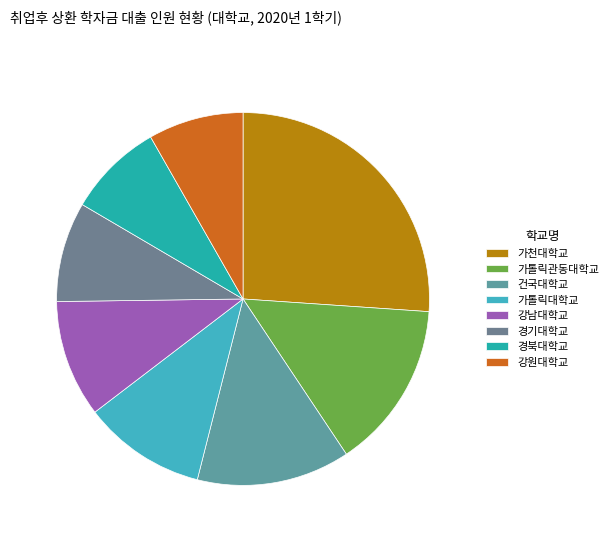

Does any single category account for the majority?

No